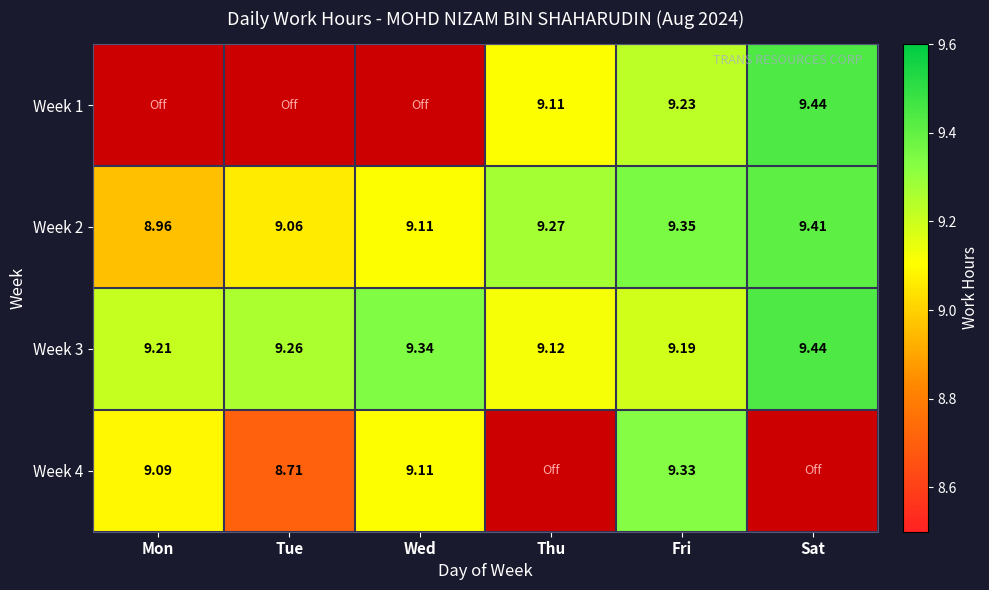

The Week 3 series shows 9.1 at Thu. True or false?

True